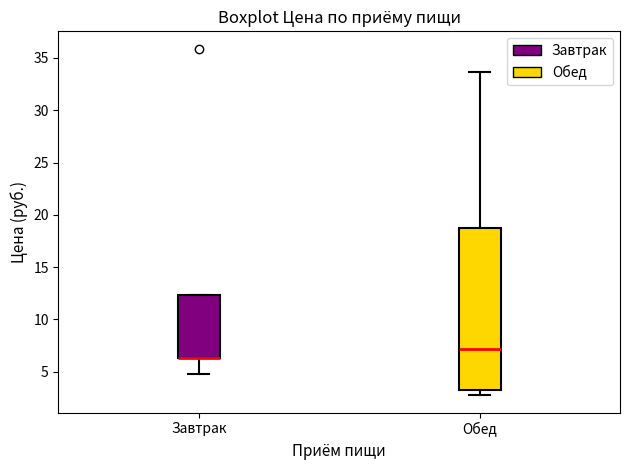

Comparing the boxes themselves (not the whiskers), which one is the tallest?

Обед